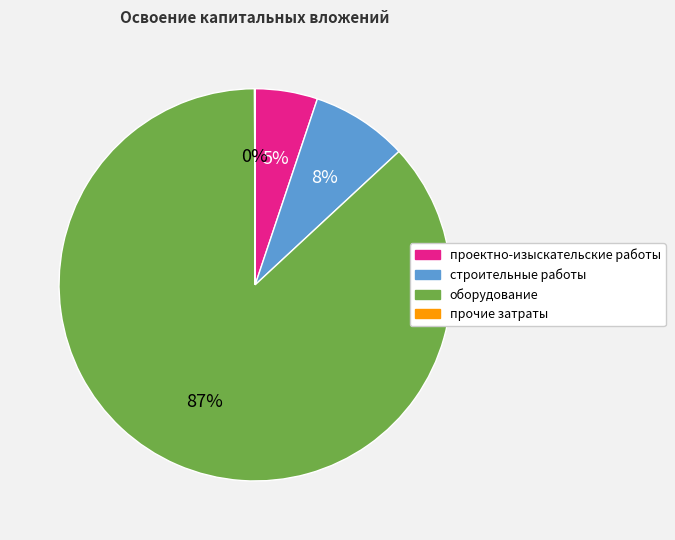

What is the largest slice in the pie chart?

оборудование